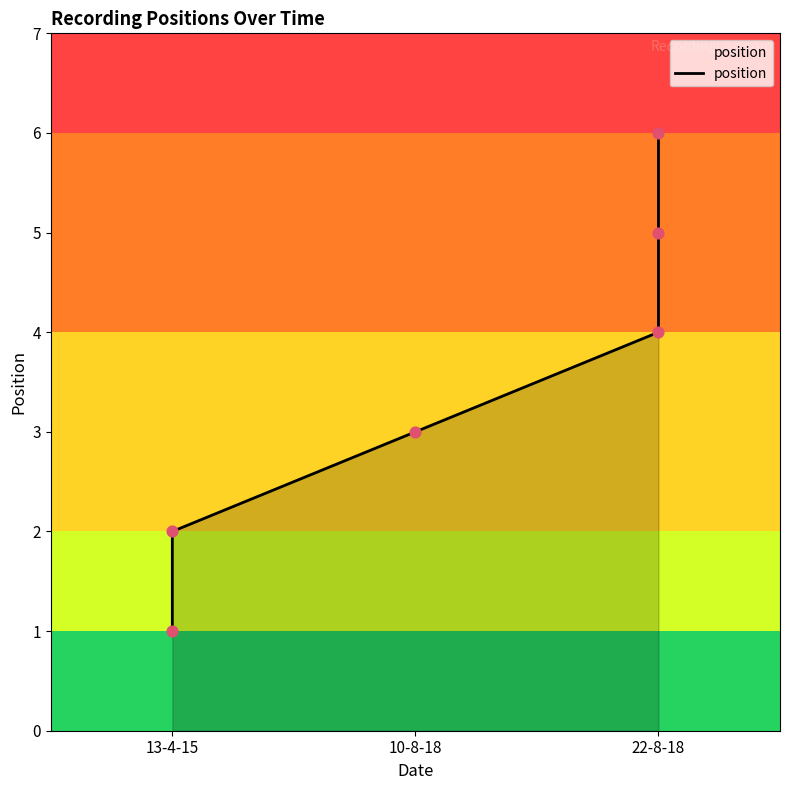

What is the ratio of the value at 22-8-18 to the value at 10-8-18?

1.7